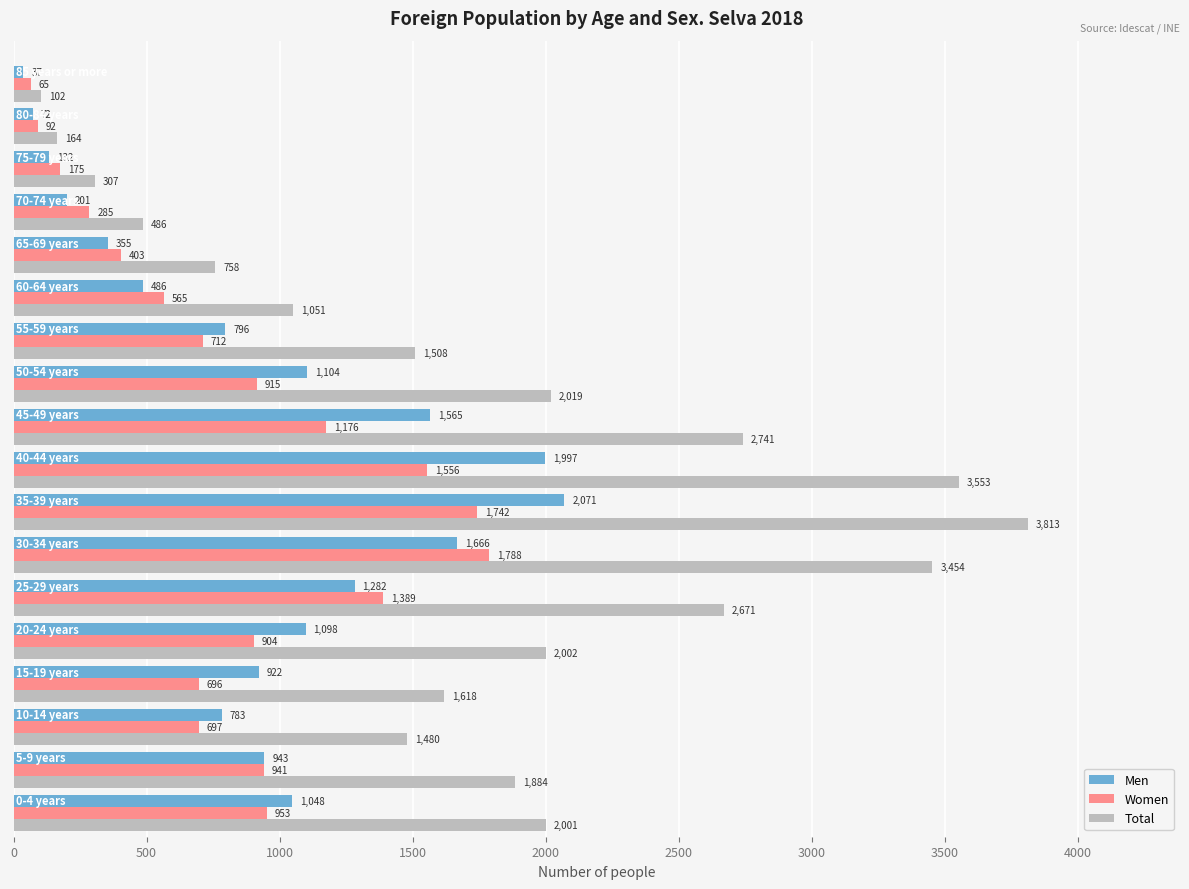

What is the sum of all Men values?

16558